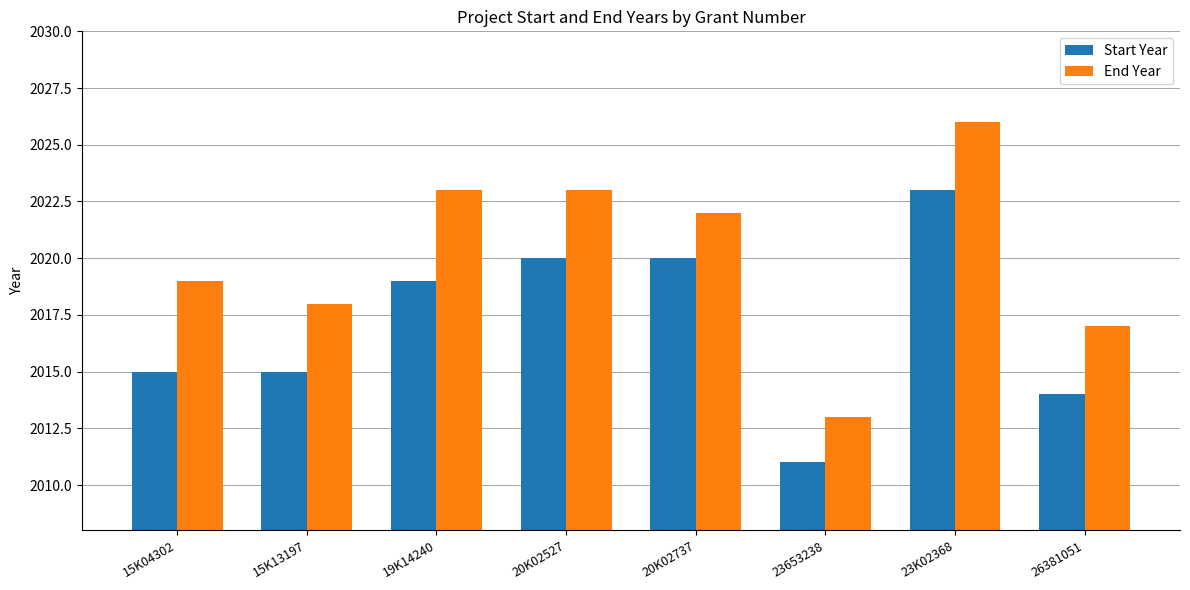

What is the difference between the second highest and minimum values in the Start Year series?

9